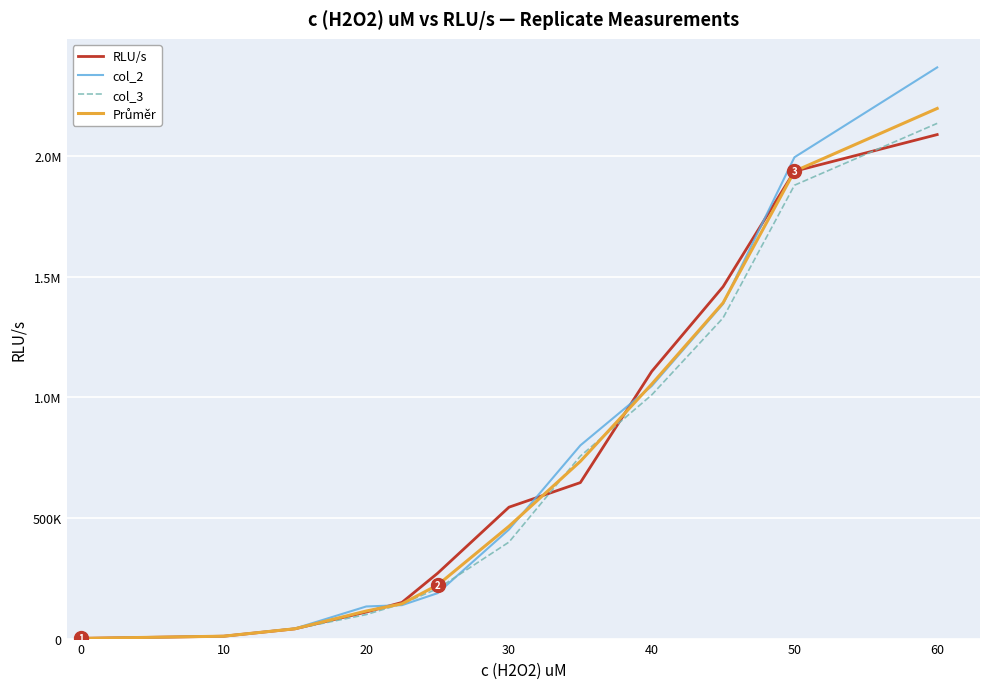

Does the chart have visible grid lines?

Yes